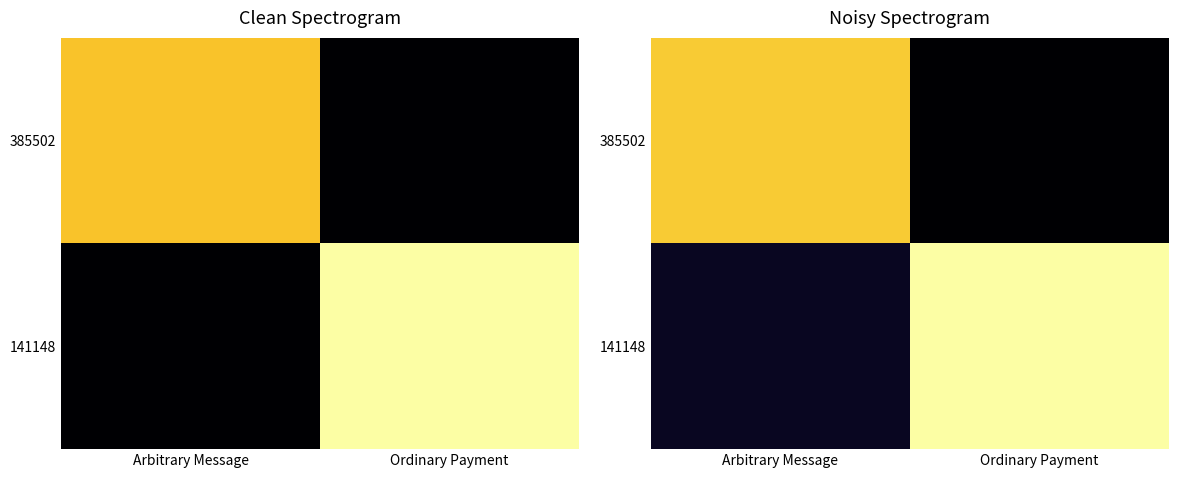

The value of 385502 at Ordinary Payment is 741699116060921472. True or false?

True